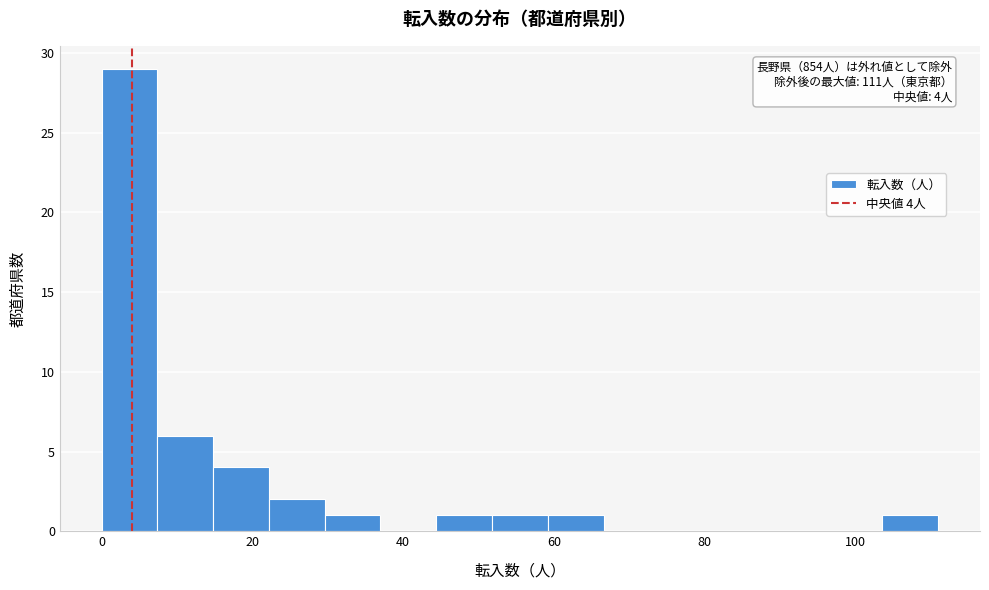

Read against the x-axis, roughly where is the centre of the tallest bar?

4